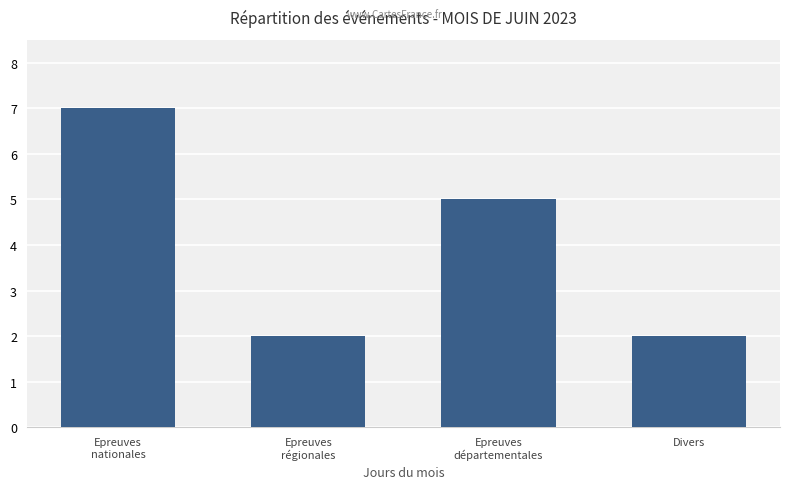

Which category has the highest value across all series?

Epreuves
nationales